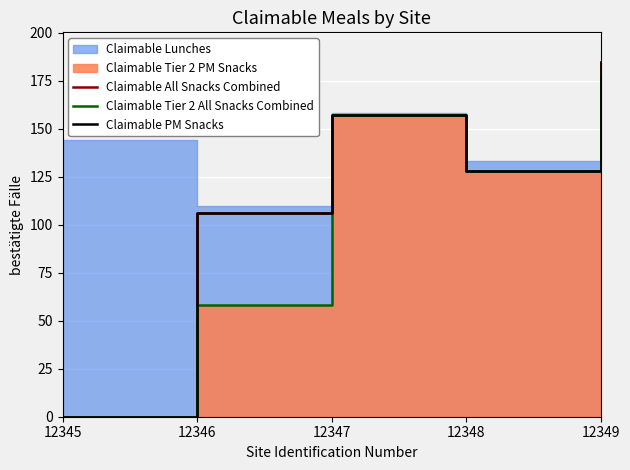

List the labels in order of Claimable PM Snacks value, smallest first.

12345, 12346, 12348, 12347, 12349